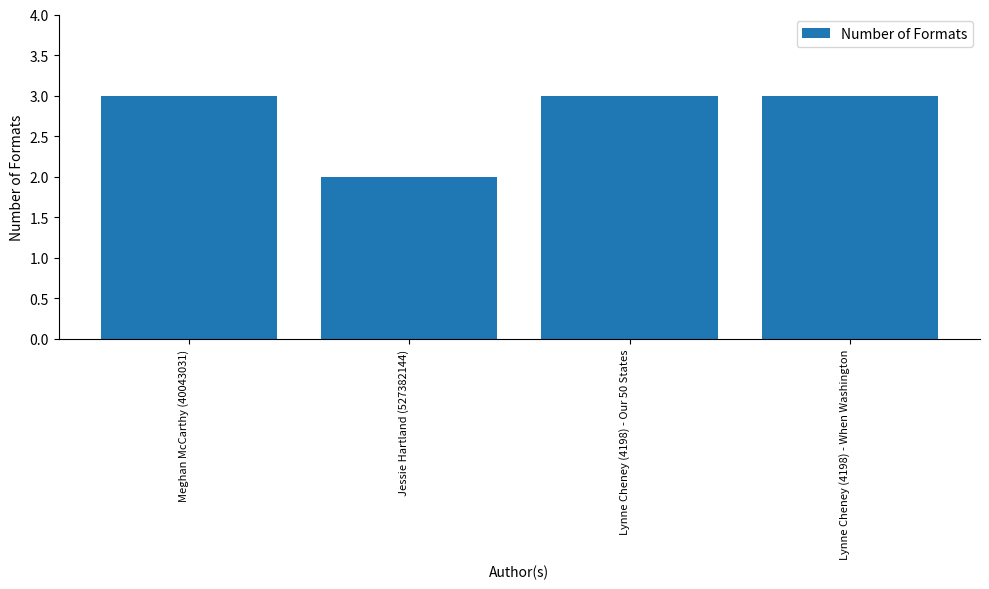

Is it true that the value at Lynne Cheney (4198) - Our 50 States is 3?

True